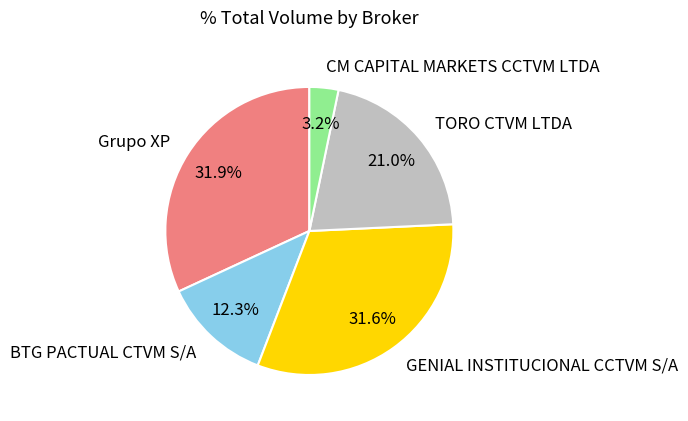

To the nearest percent, what is the difference between the largest and smallest slice percentages?

29%